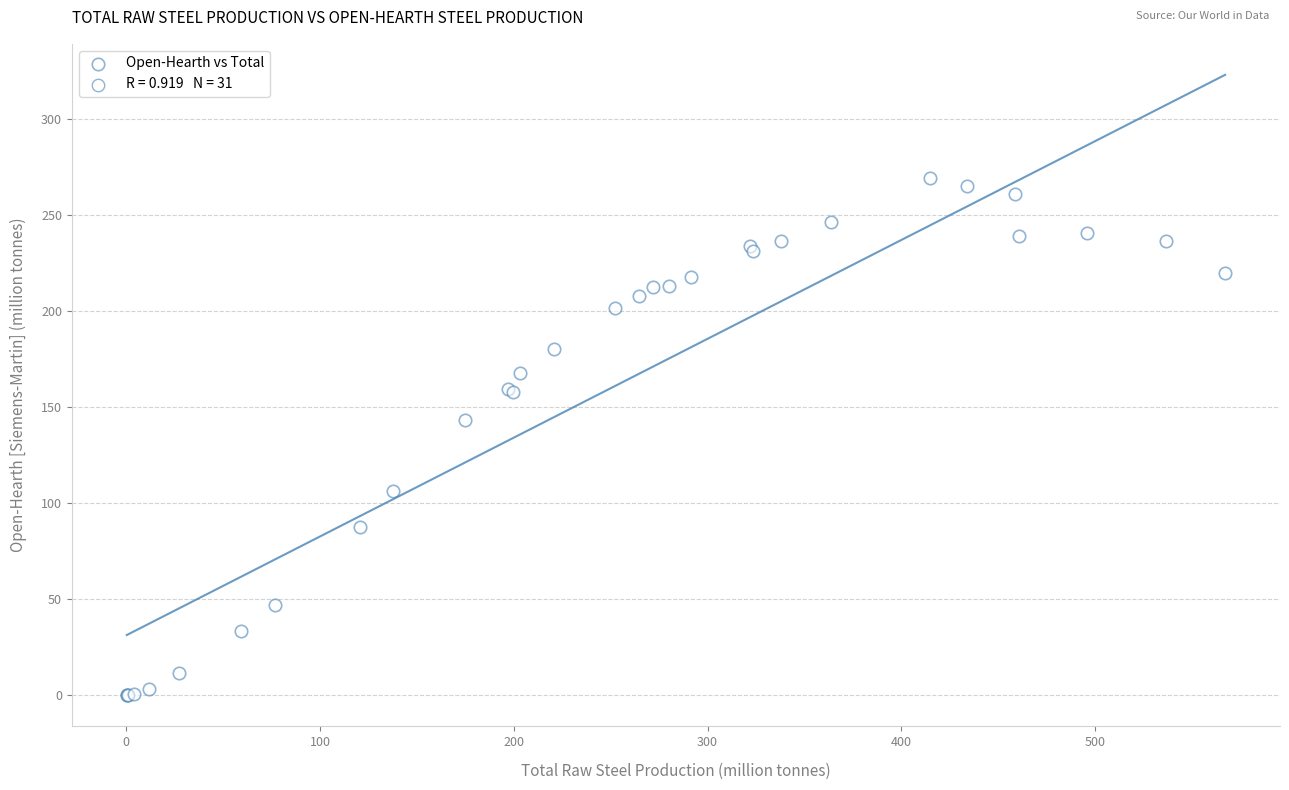

What Y value in the scatter plot is closest to 134?

143.3